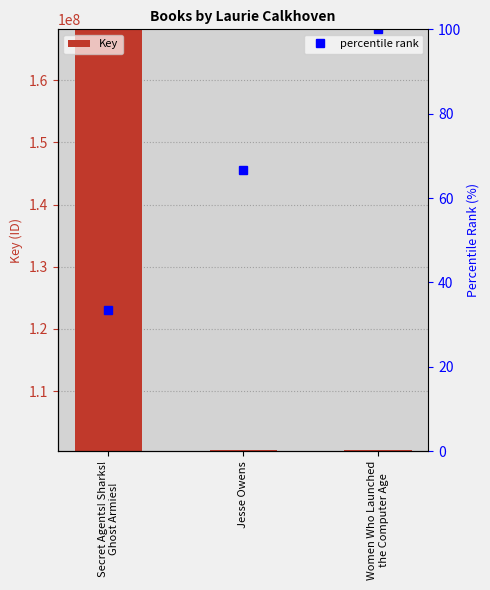

What are all the series names shown in the legend?

Key, percentile rank